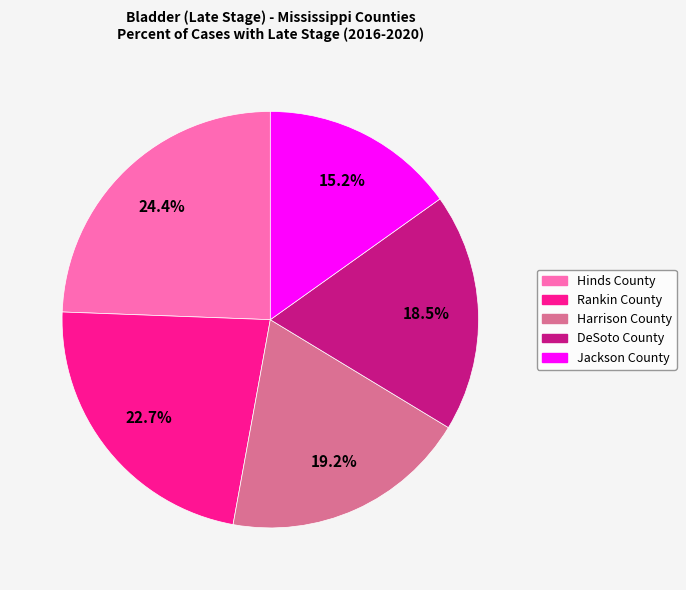

To the nearest percent, what is the combined percentage of Jackson County and Rankin County?

38%